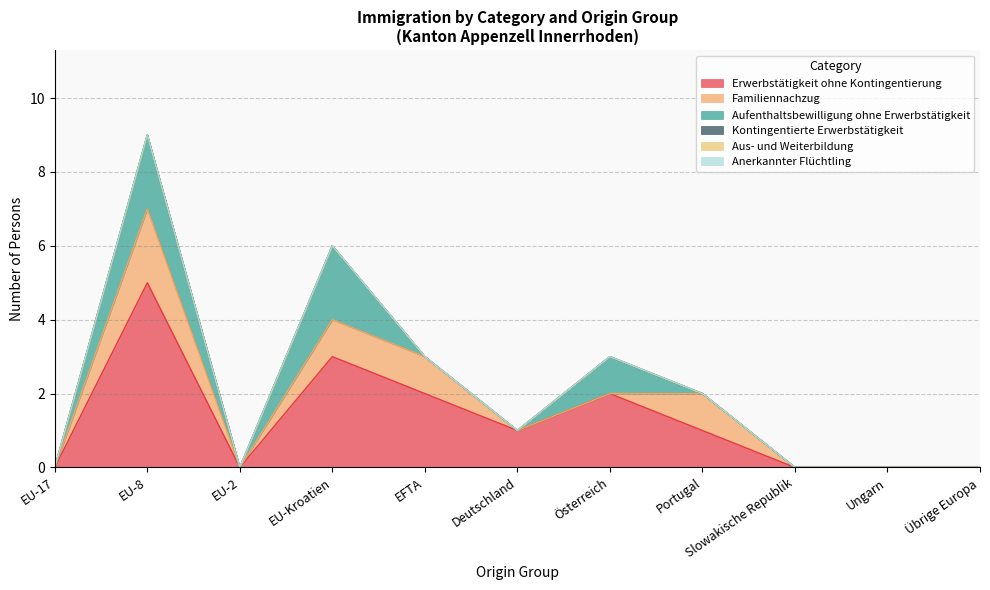

True or false: Aufenthaltsbewilligung ohne Erwerbstätigkeit and Aus- und Weiterbildung cross at least once.

False